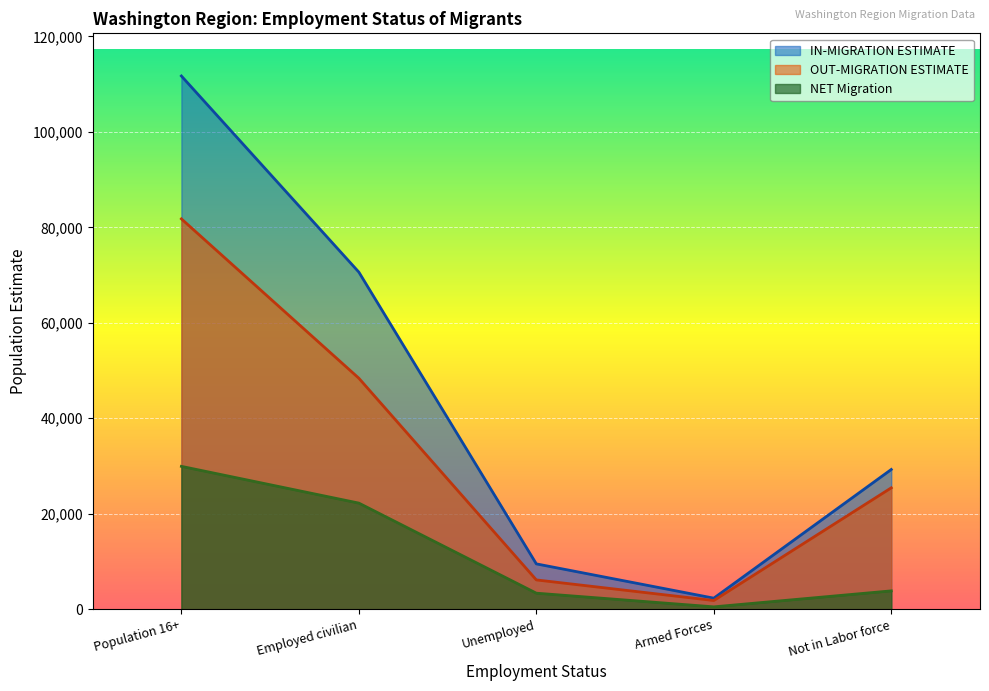

At Armed Forces, list the series in order from smallest to largest.

NET Migration, OUT-MIGRATION ESTIMATE, IN-MIGRATION ESTIMATE